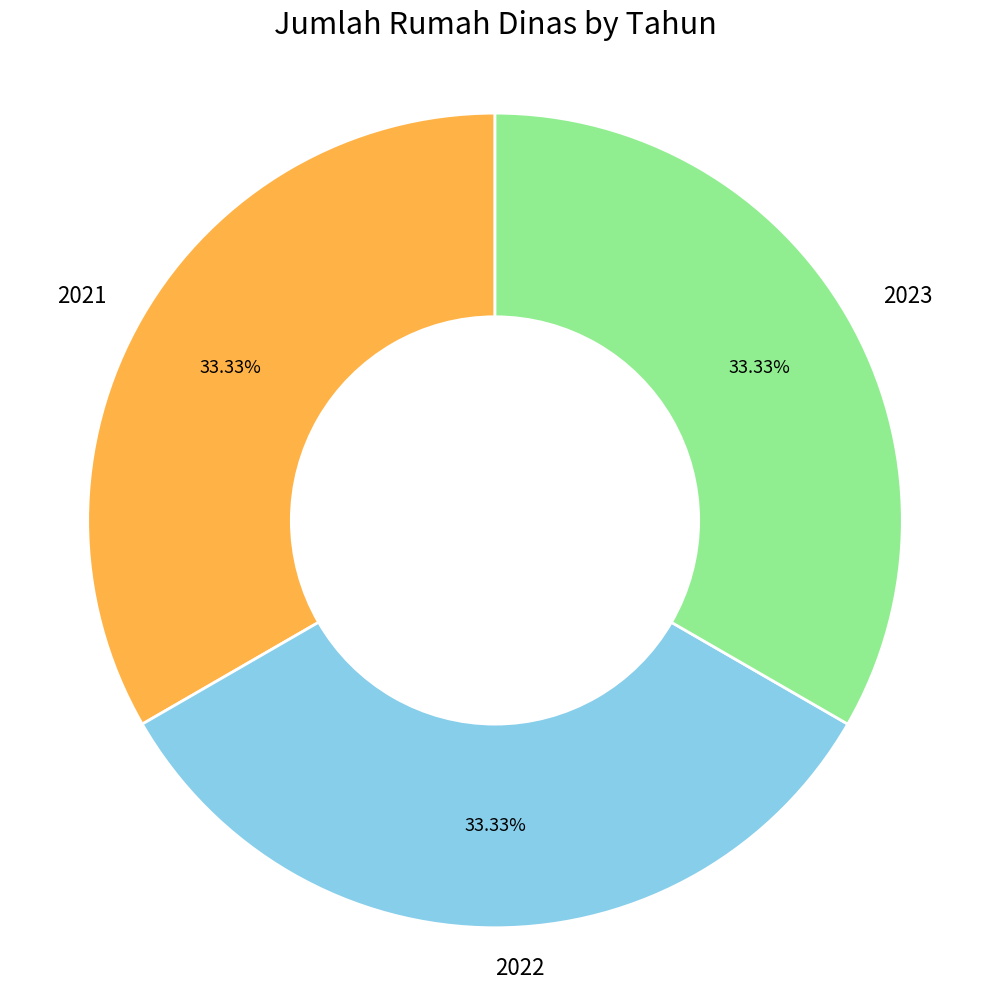

Does 2021 represent more than half of the total?

No